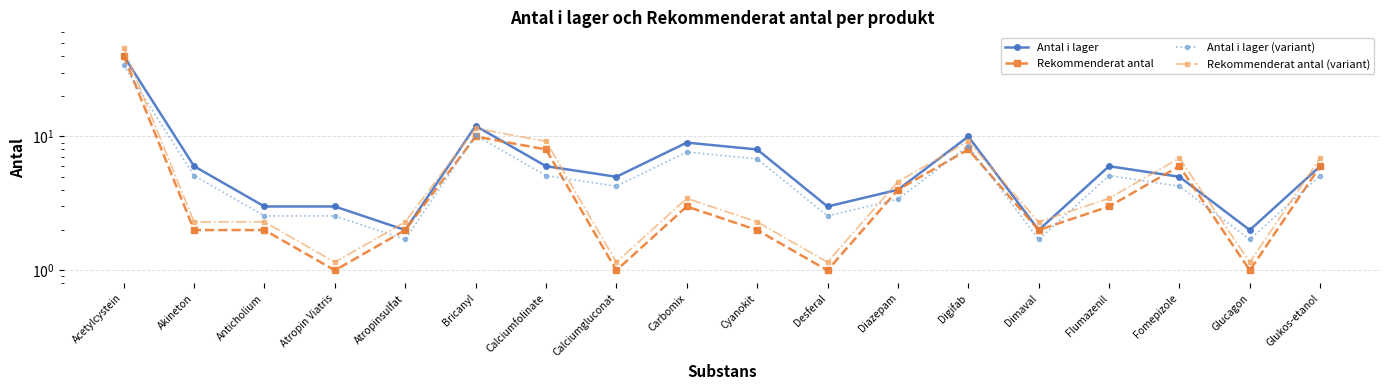

At which category is the sum across all series the highest?

Acetylcystein